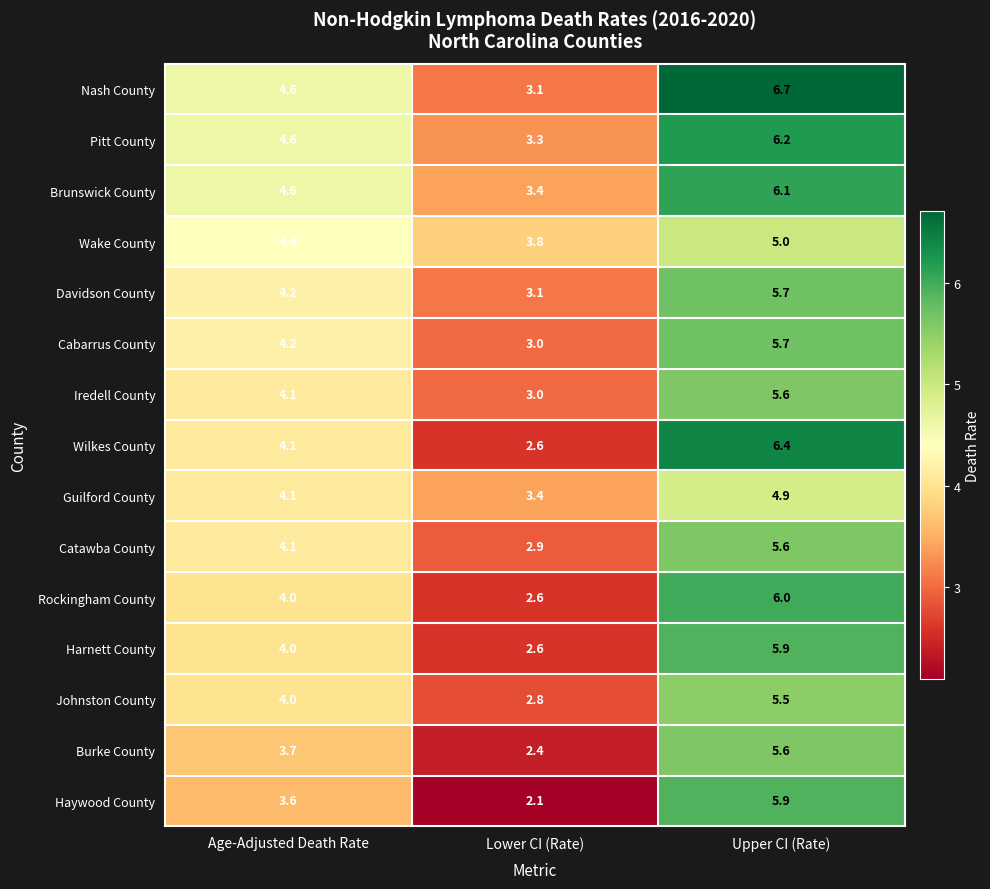

At how many categories does at least one series exceed 5?

1